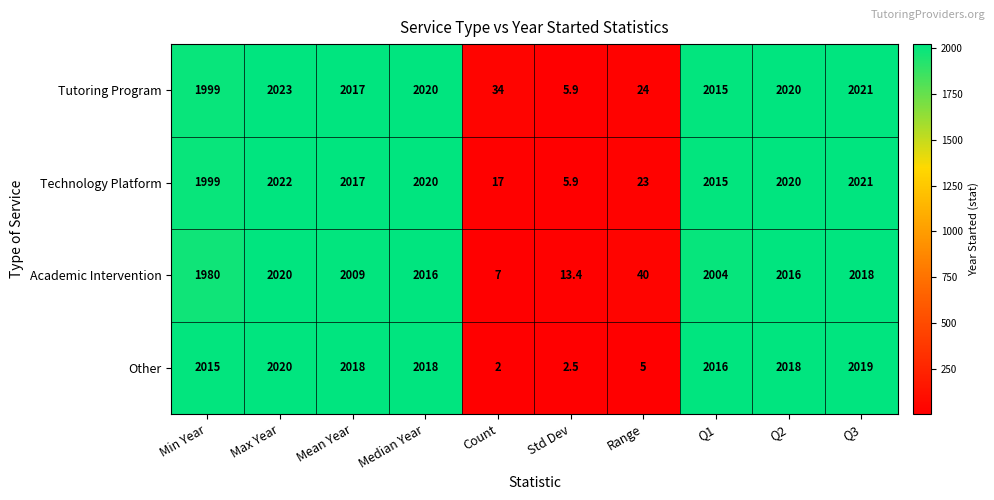

At how many categories does at least one series exceed 223?

7